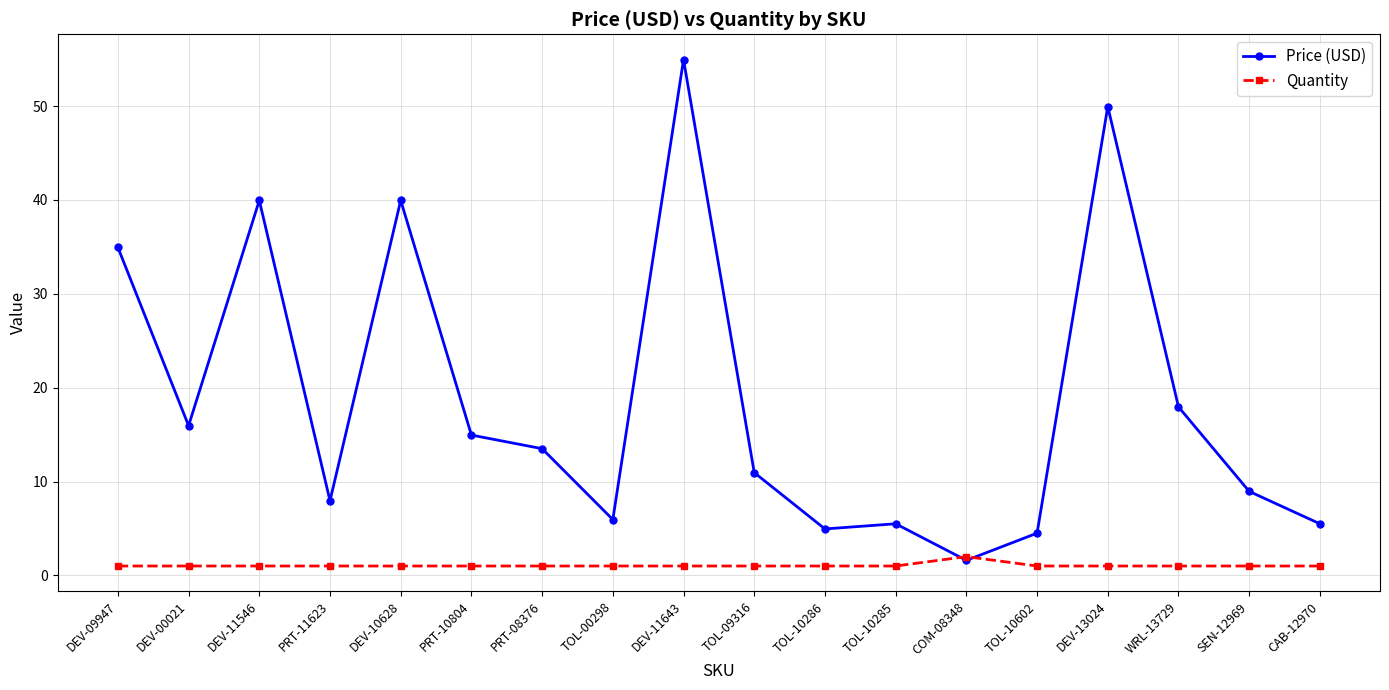

What is the total value across all series at CAB-12970?

6.5